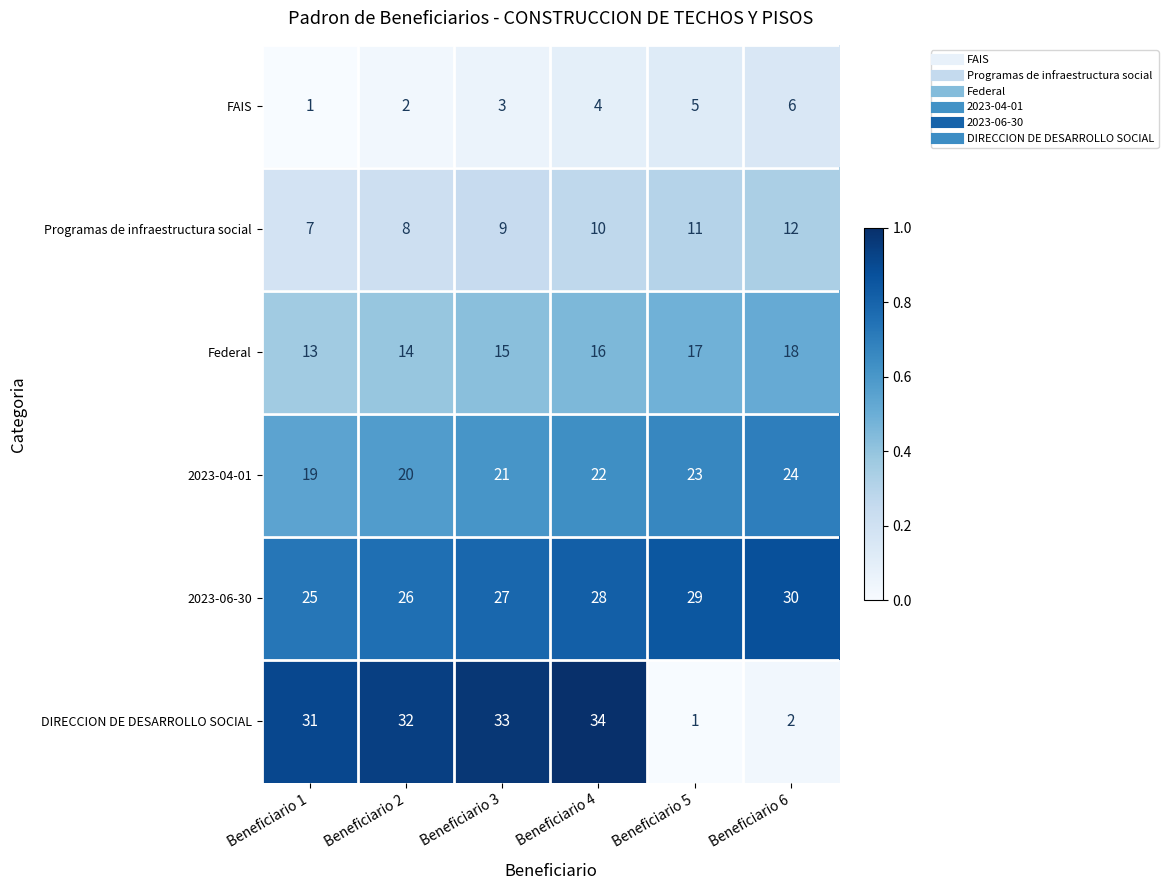

The 2023-06-30 series shows 15 at Beneficiario 1. True or false?

False